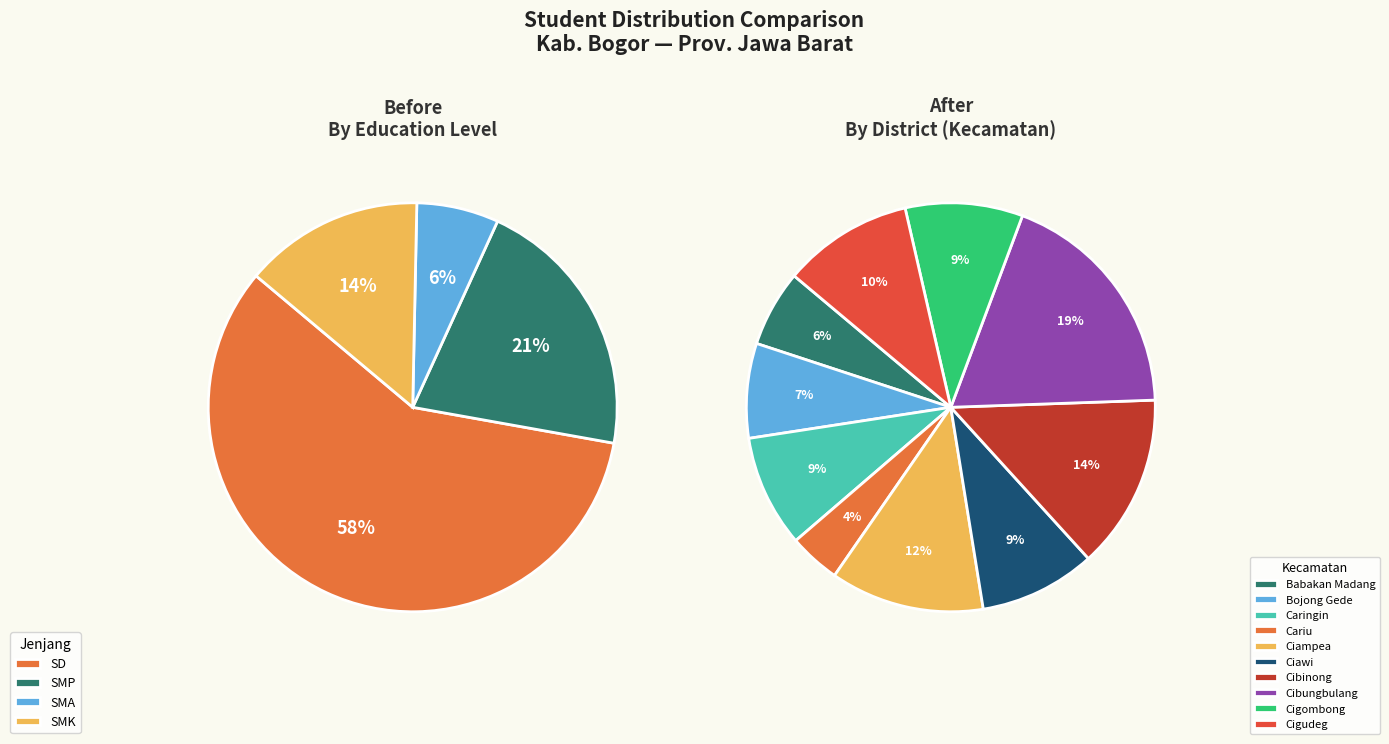

To the nearest percent, what portion does Kec. Cariu represent?

4%